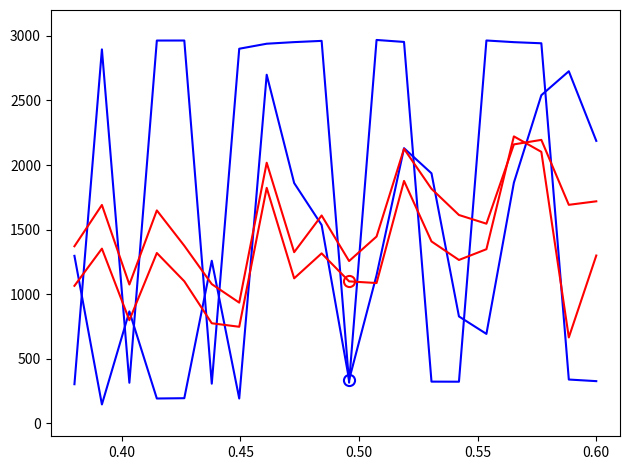

The value of satz at 10 is 554.7. True or false?

False